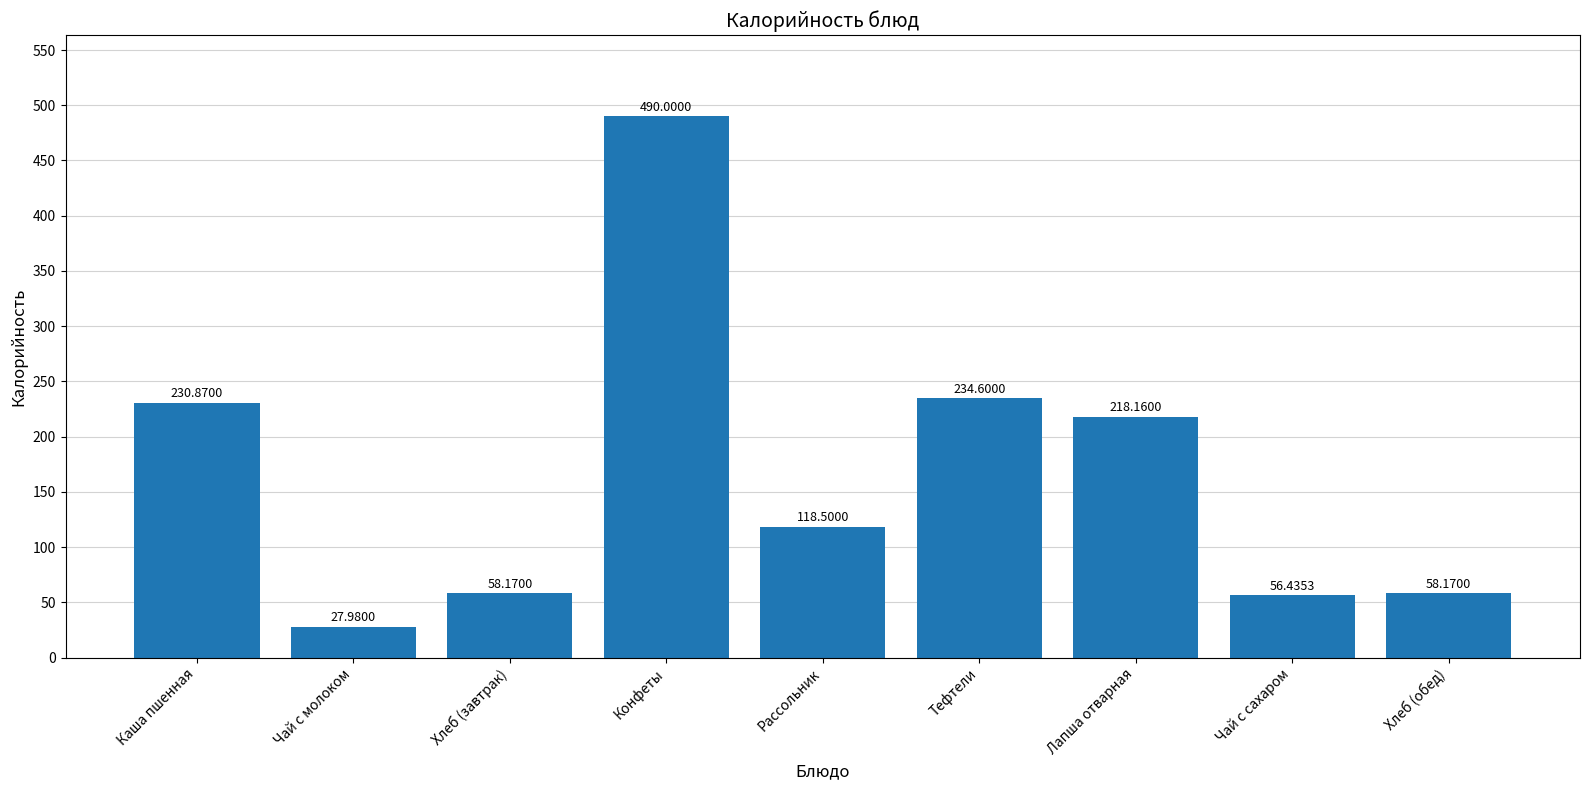

Where does the data first go above 118?

Каша пшенная